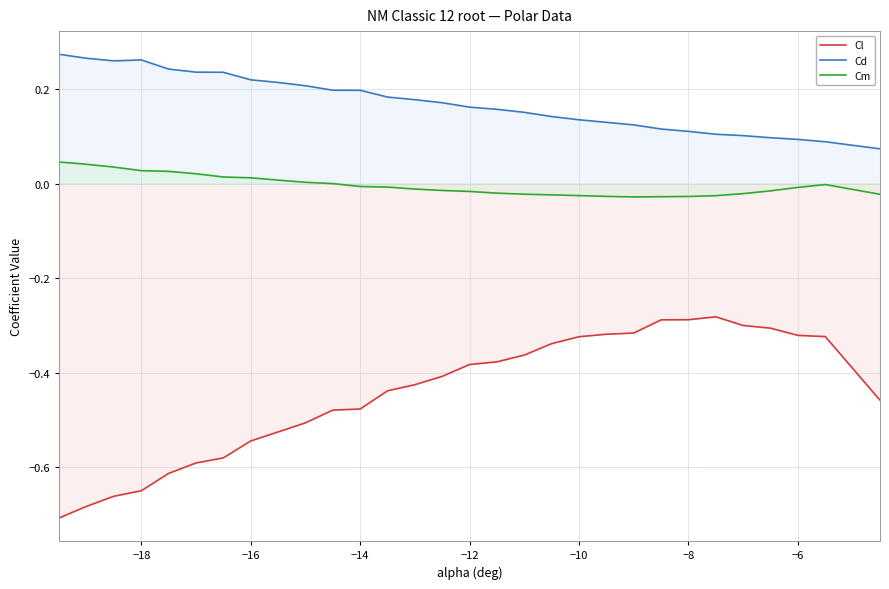

Rank the series by their maximum value, from lowest to highest.

Cl, Cm, Cd